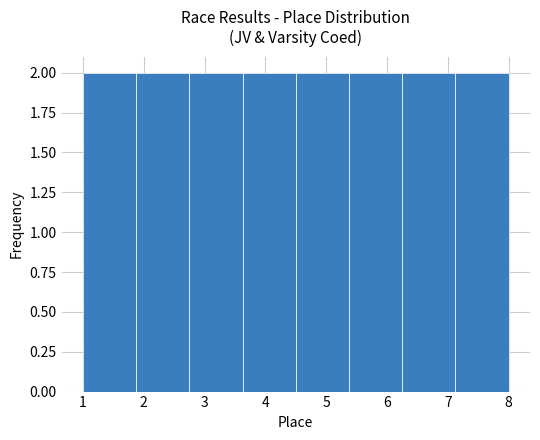

Reading left to right, transcribe this chart: for each bar, give the range it covers on the x-axis and its height. Neither the bar edges nor the heights are printed on the chart, so give them approximately, as read against the axes.

1.0 to 1.9: 2
1.9 to 2.8: 2
2.8 to 3.6: 2
3.6 to 4.5: 2
4.5 to 5.4: 2
5.4 to 6.3: 2
6.3 to 7.1: 2
7.1 to 8.0: 2